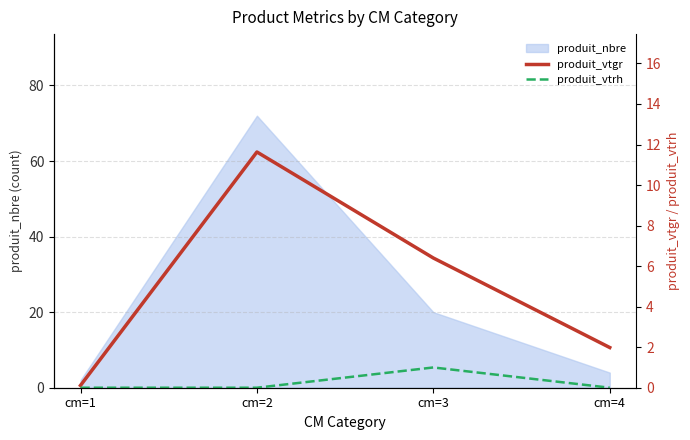

True or false: produit_vtgr and produit_vtrh cross at least once.

False